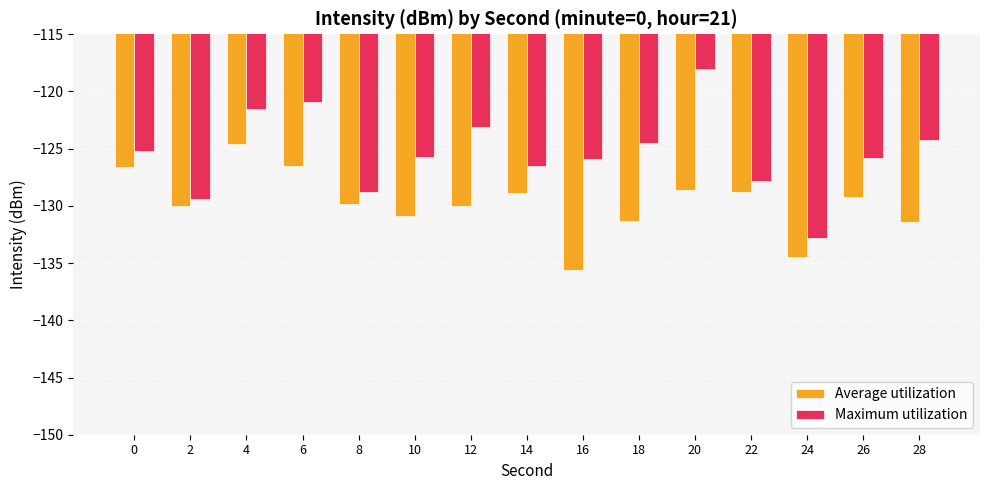

Rank the series by their maximum value, from lowest to highest.

Average utilization, Maximum utilization